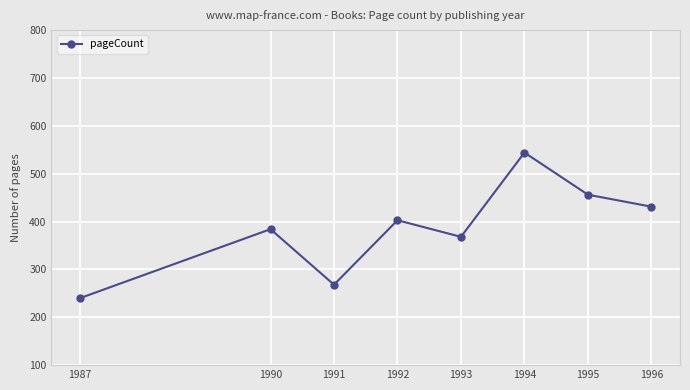

What is the sum of all values?

3093.7